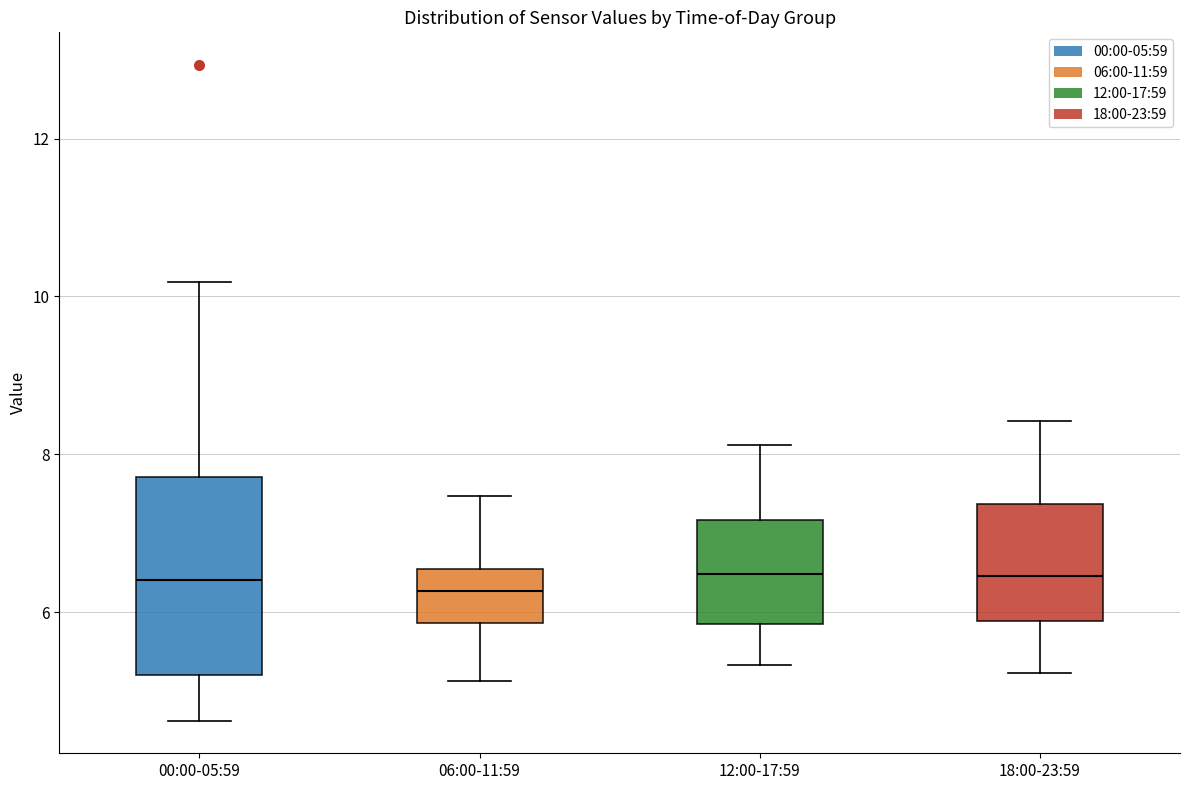

Which box is the tallest, from its lower edge to its upper edge?

00:00-05:59